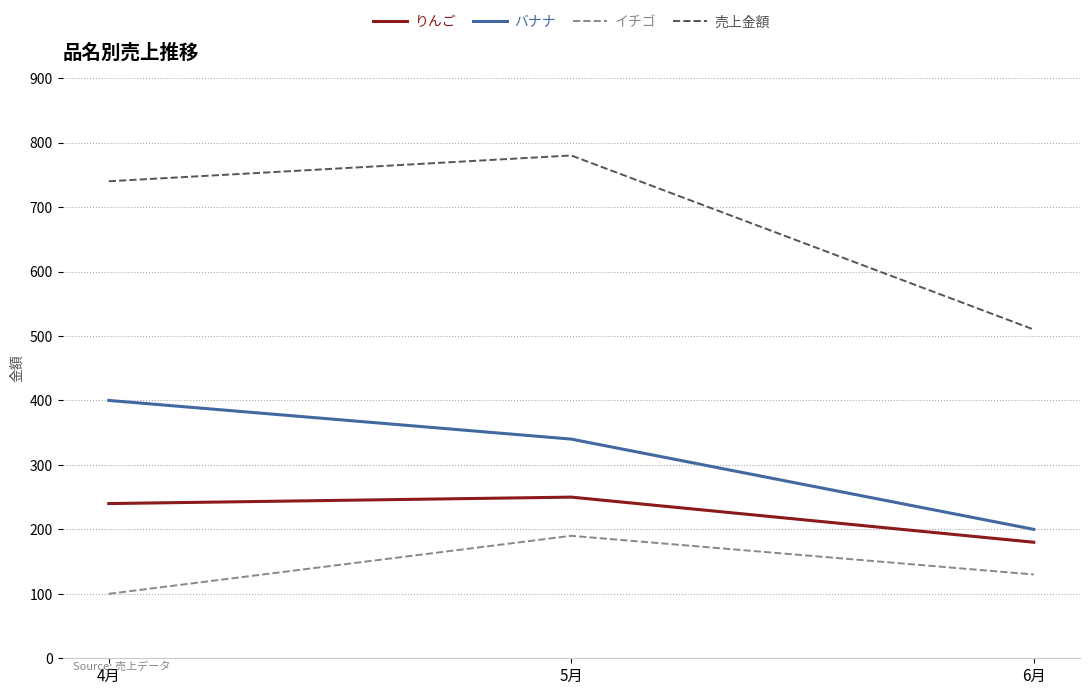

Reading left to right, list all the values displayed in this chart.

りんご: 4月=240	5月=250	6月=180
バナナ: 4月=400	5月=340	6月=200
イチゴ: 4月=100	5月=190	6月=130
売上金額: 4月=740	5月=780	6月=510